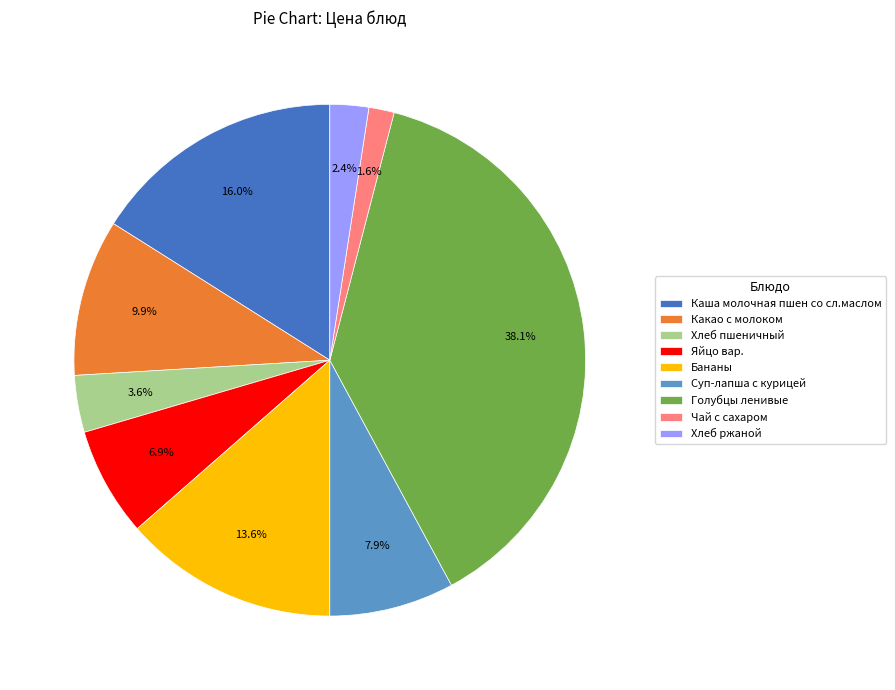

What percentage is the Хлеб ржаной slice, to the nearest percent?

2%